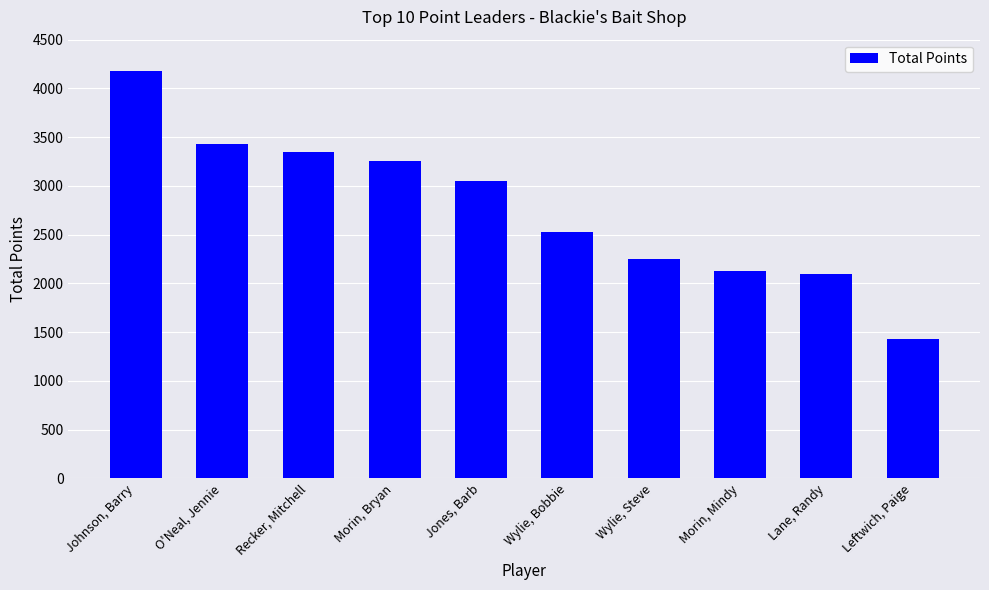

What position from the right is Recker, Mitchell?

8